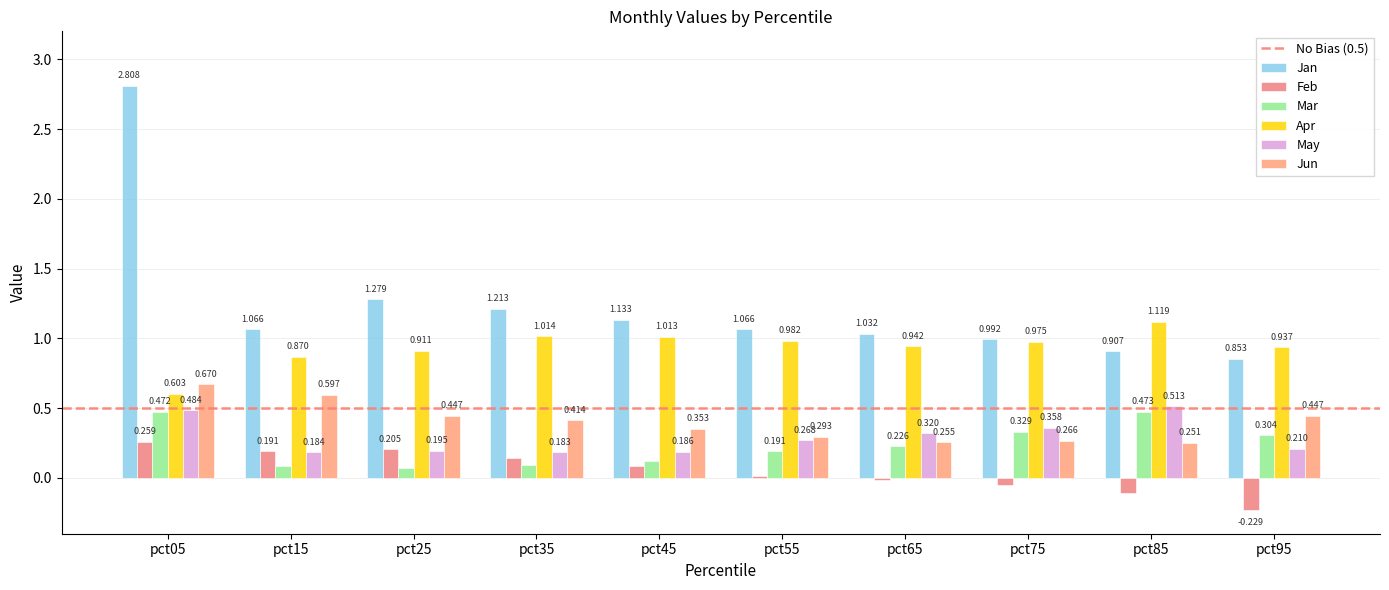

Does the chart contain stacked bars?

No